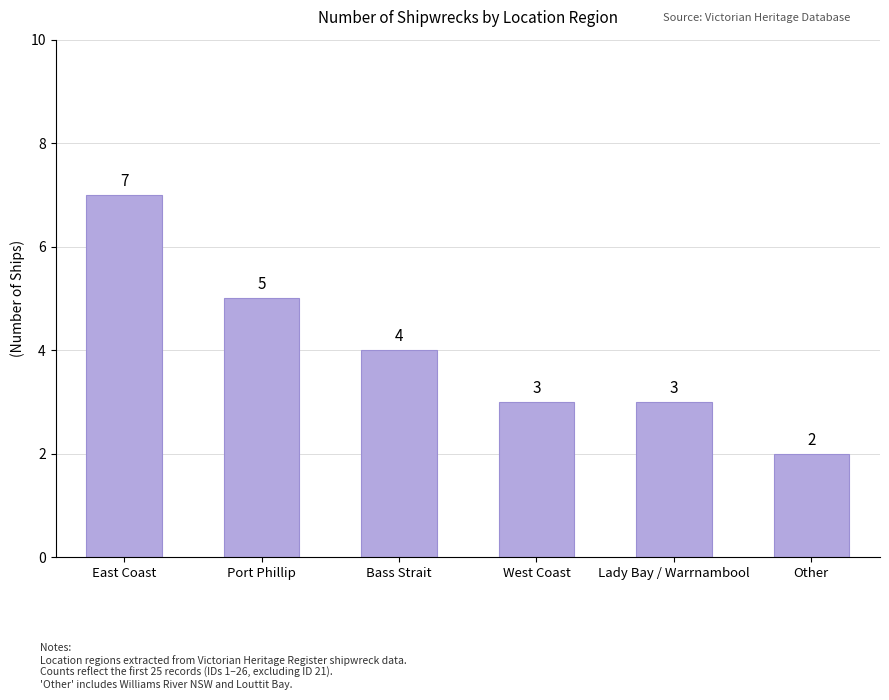

What is the difference between the maximum and minimum values?

5